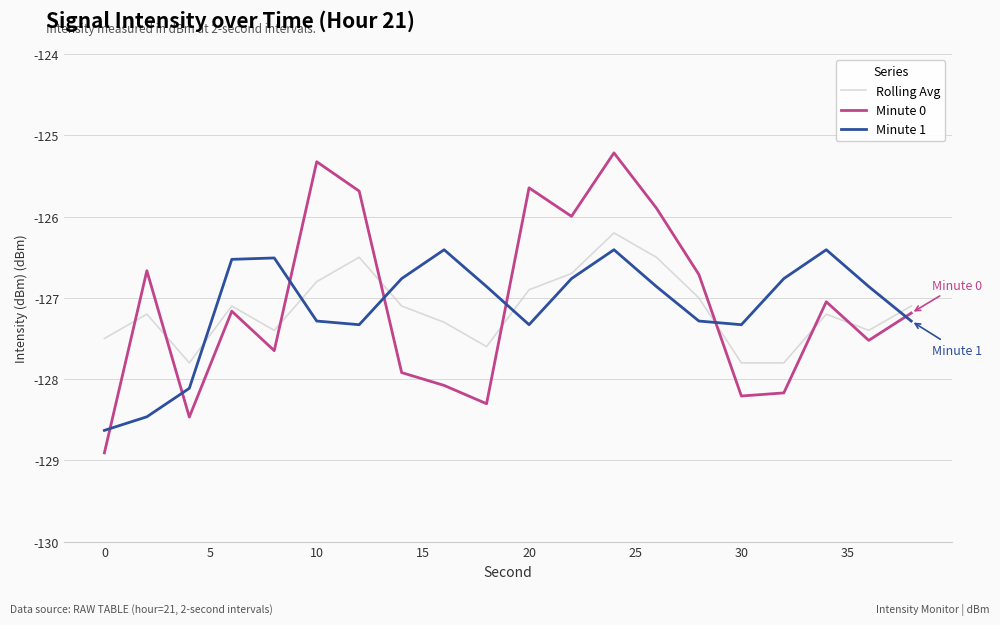

What is the greatest value displayed?

-125.2